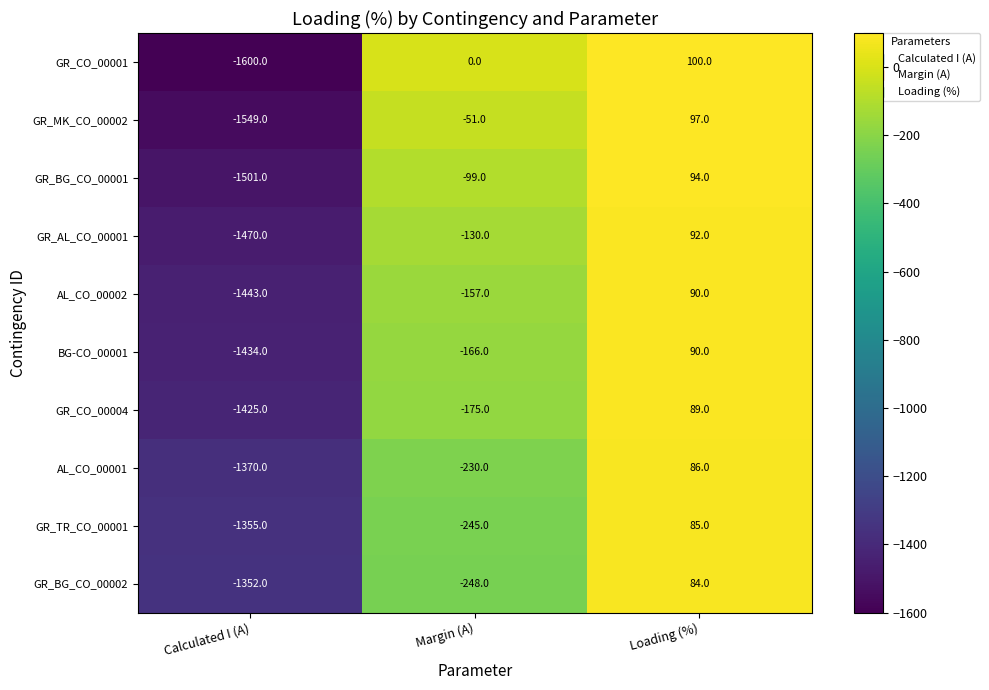

What is the total value across all series at Calculated I (A)?

-14499